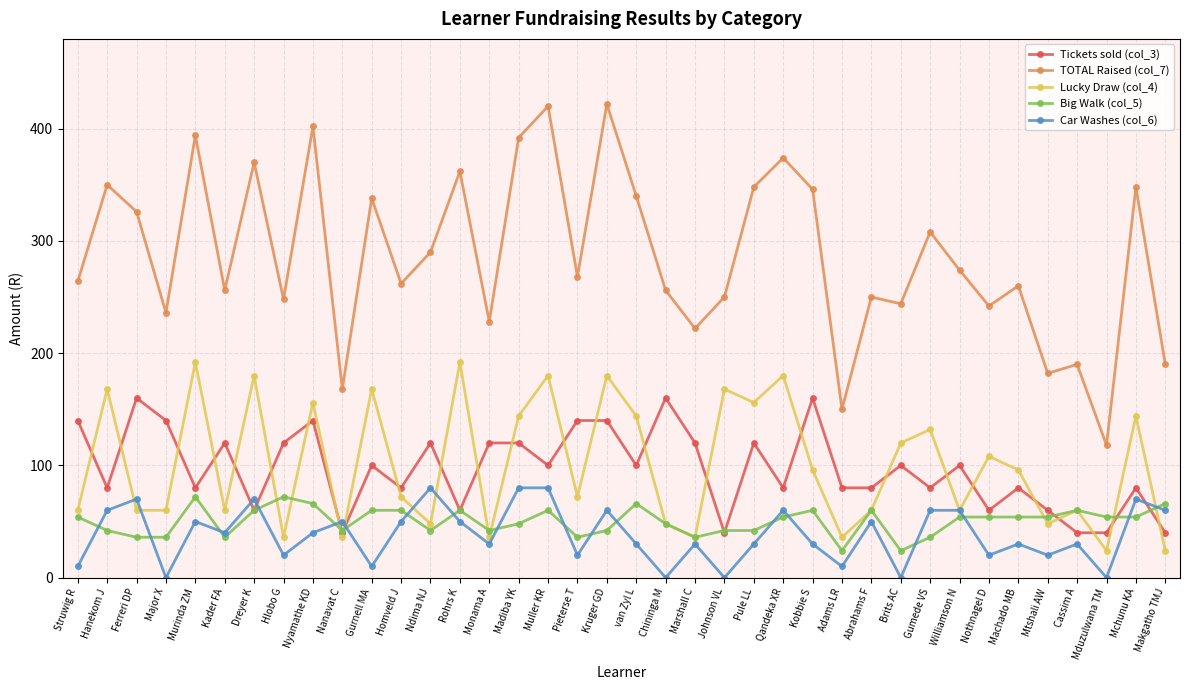

Does the chart display data point markers on the line(s)?

Yes